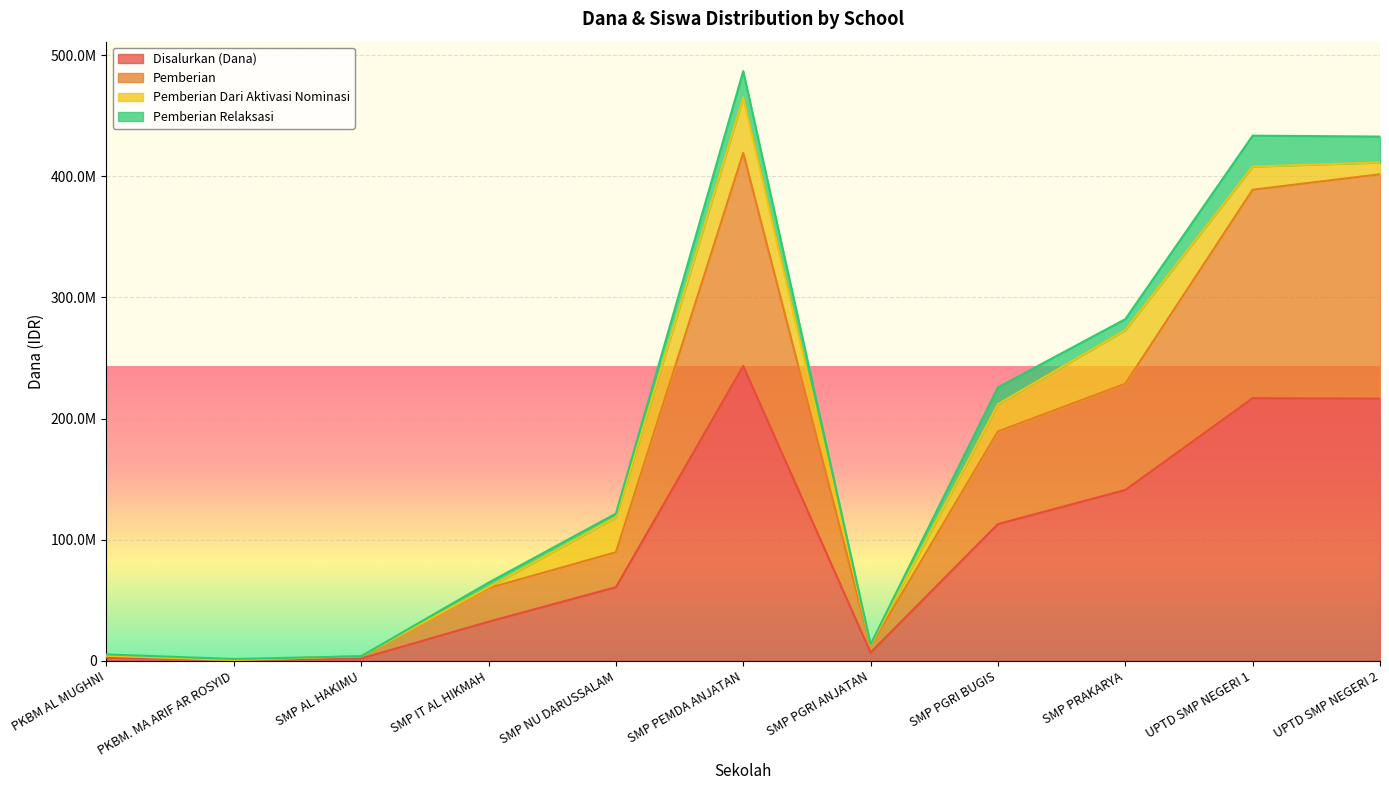

How many categories are shown in the chart?

11